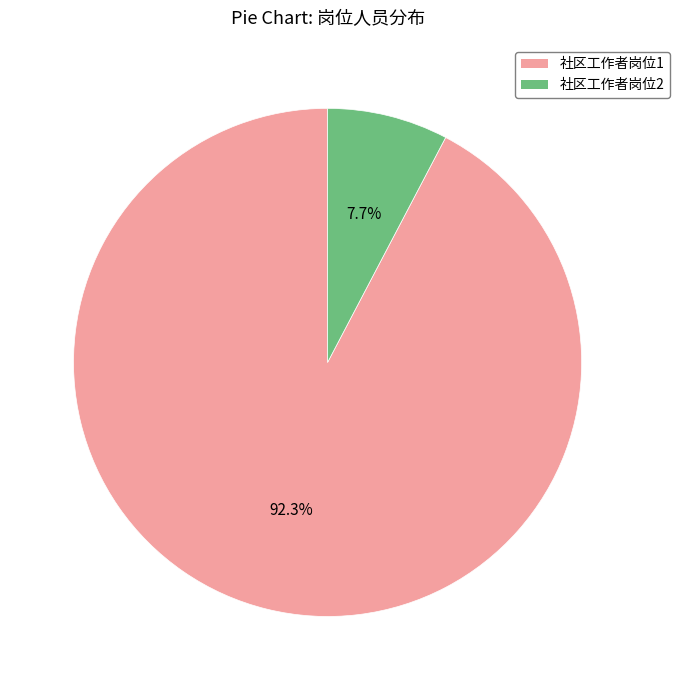

Does 社区工作者岗位1 represent more than half of the total?

Yes